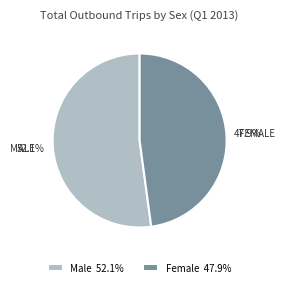

Is it true that Male is 44% of the pie?

False